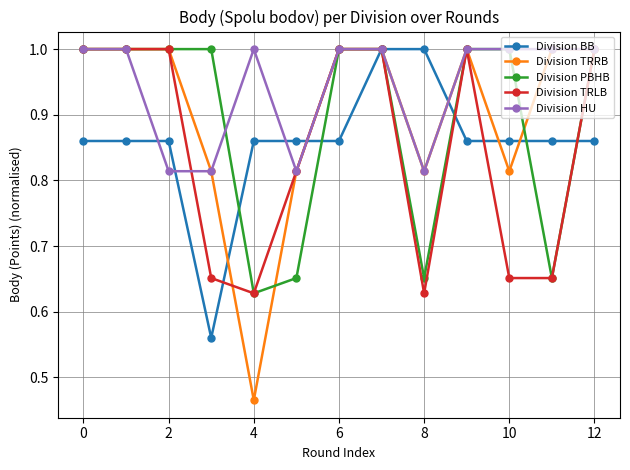

Count the Division PBHB values in the range 0 to 1.

13